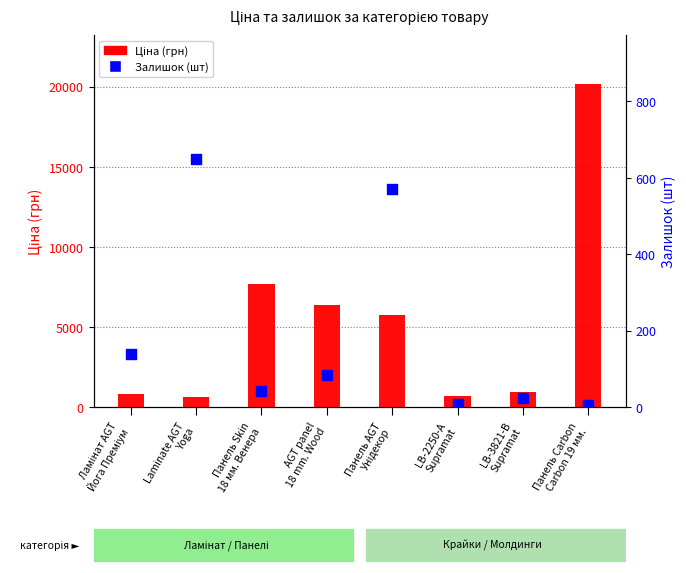

Which series reaches the minimum Y coordinate?

Залишок (шт)